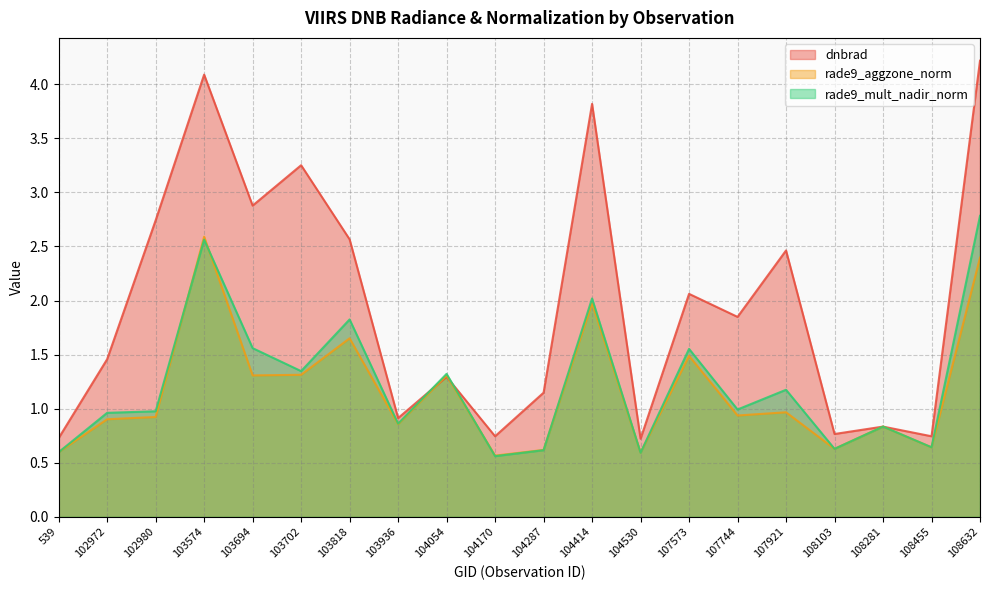

At how many categories does at least one series exceed 2?

9